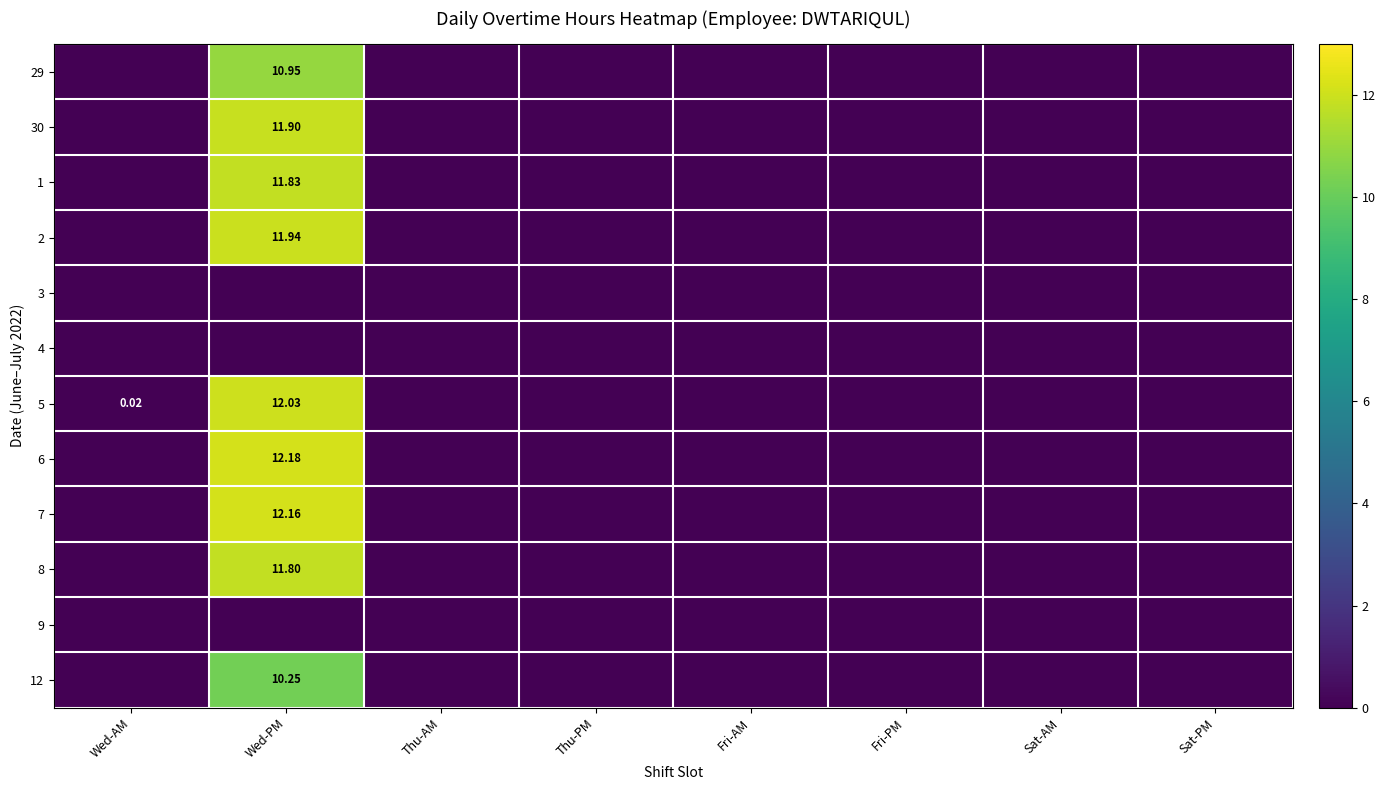

Is the value of 29 at Fri-PM greater than the value of 6 at Wed-AM?

No